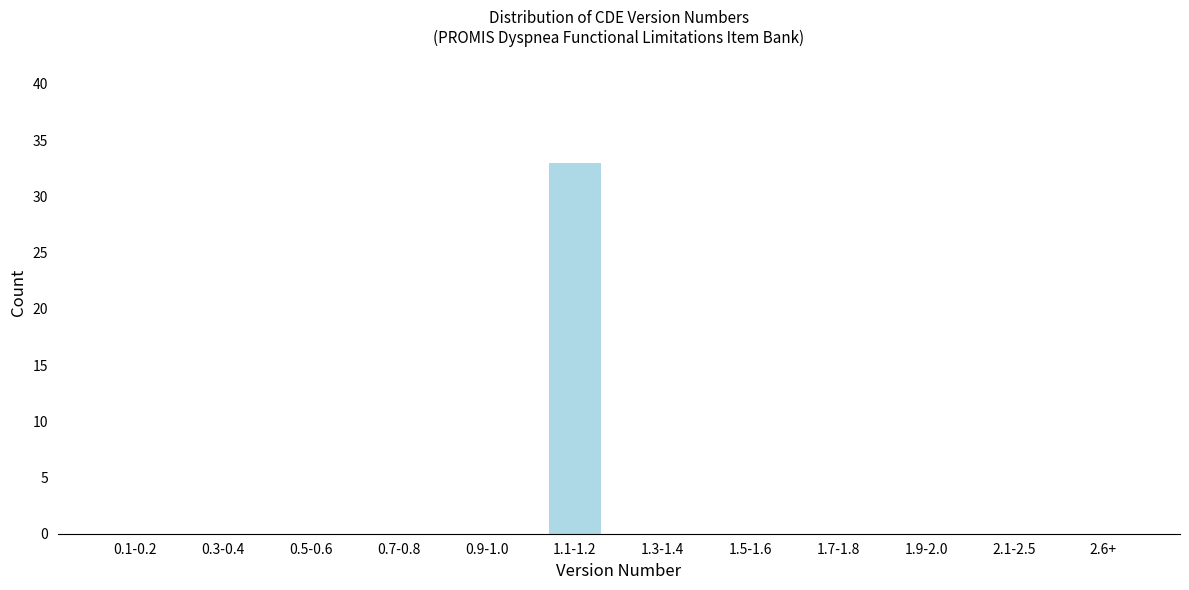

Reading right to left, transcribe all the data shown in this chart.

2.6+=0	2.1-2.5=0	1.9-2.0=0	1.7-1.8=0	1.5-1.6=0	1.3-1.4=0	1.1-1.2=33	0.9-1.0=0	0.7-0.8=0	0.5-0.6=0	0.3-0.4=0	0.1-0.2=0